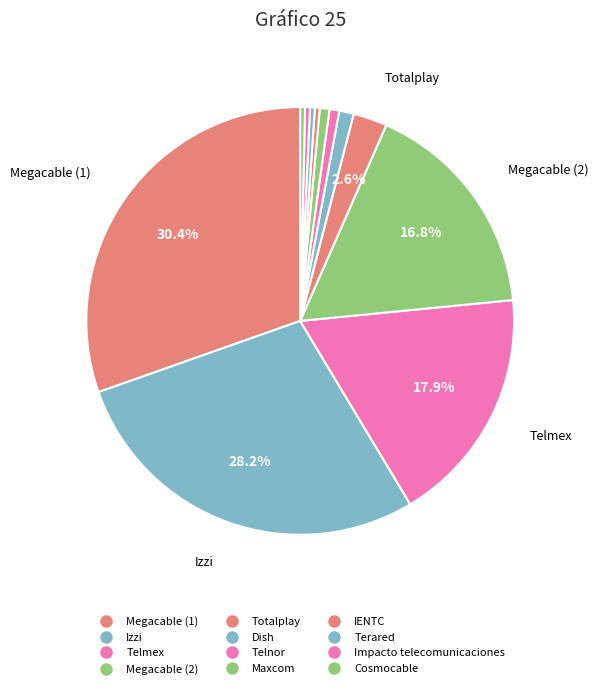

What is the largest slice in the pie chart?

Megacable (1)